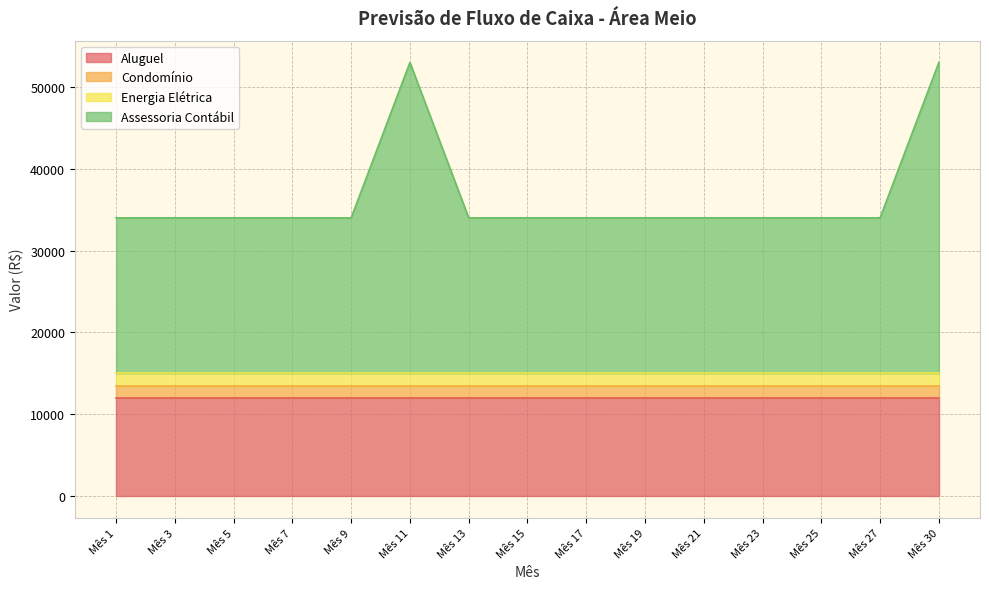

What is the maximum value shown in the chart?

38000